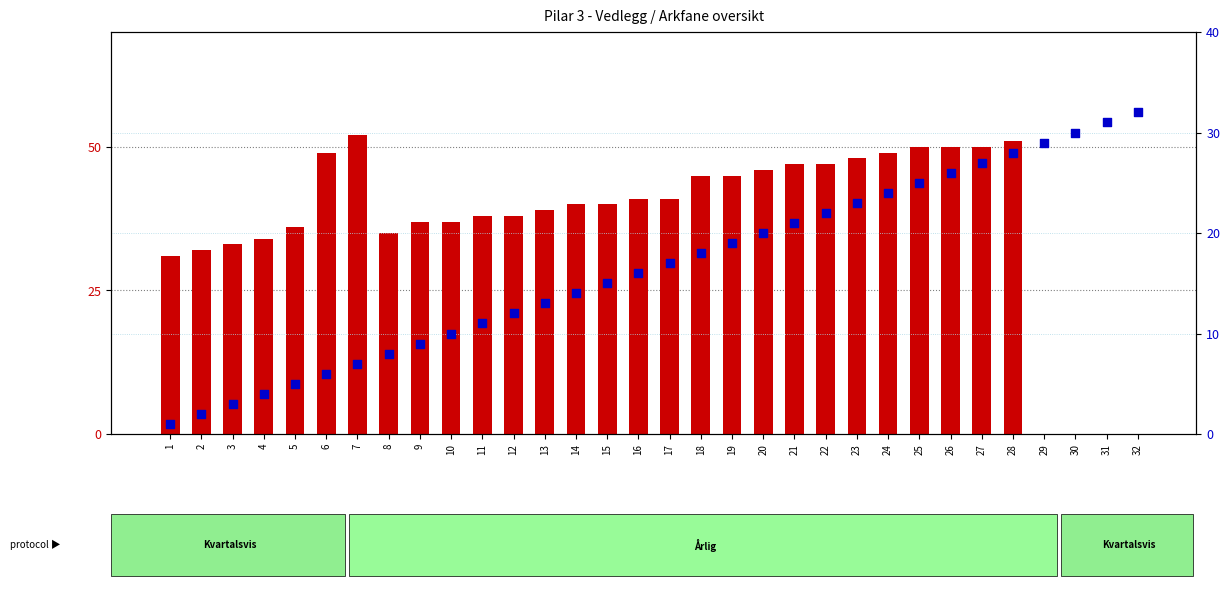

Which series reaches the minimum Y coordinate?

Side (page)